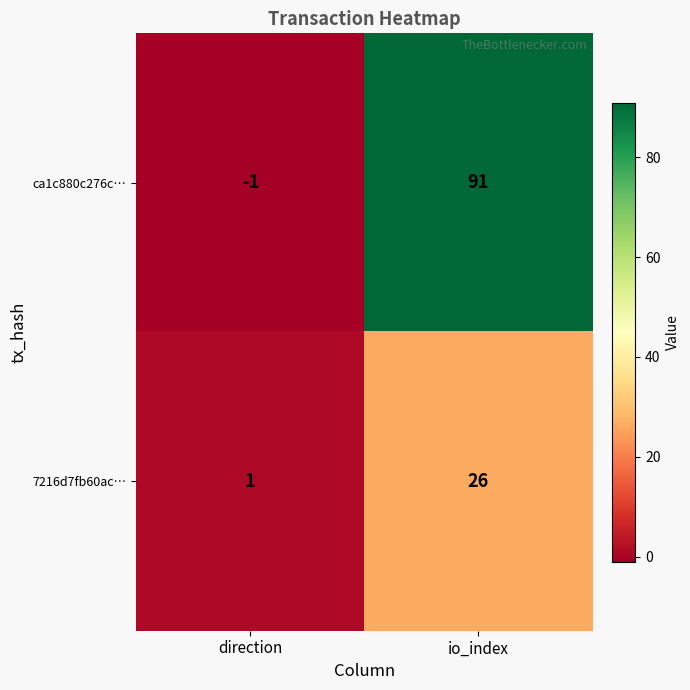

What is the average value of the ca1c880c276c… series?

45